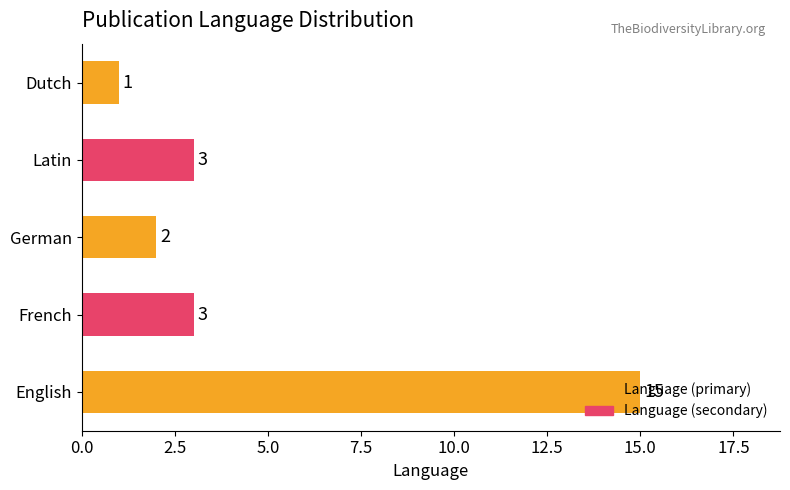

Which label corresponds to the smallest value in the chart?

Dutch